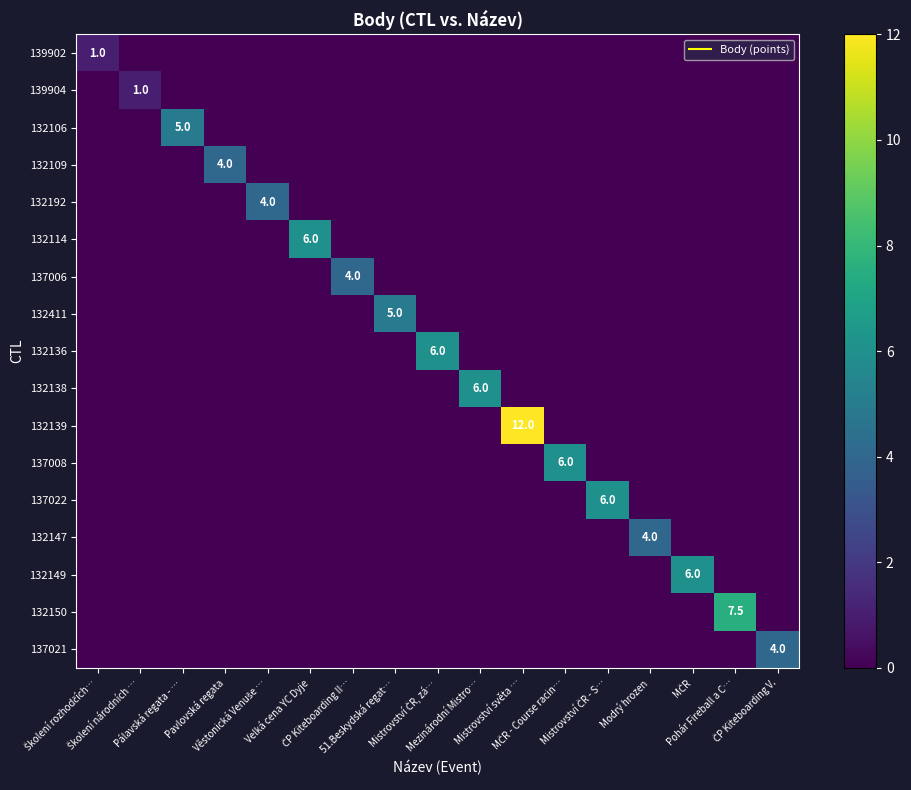

Which has a higher value, Velká cena YC Dyje or Pavlovská regata?

Velká cena YC Dyje